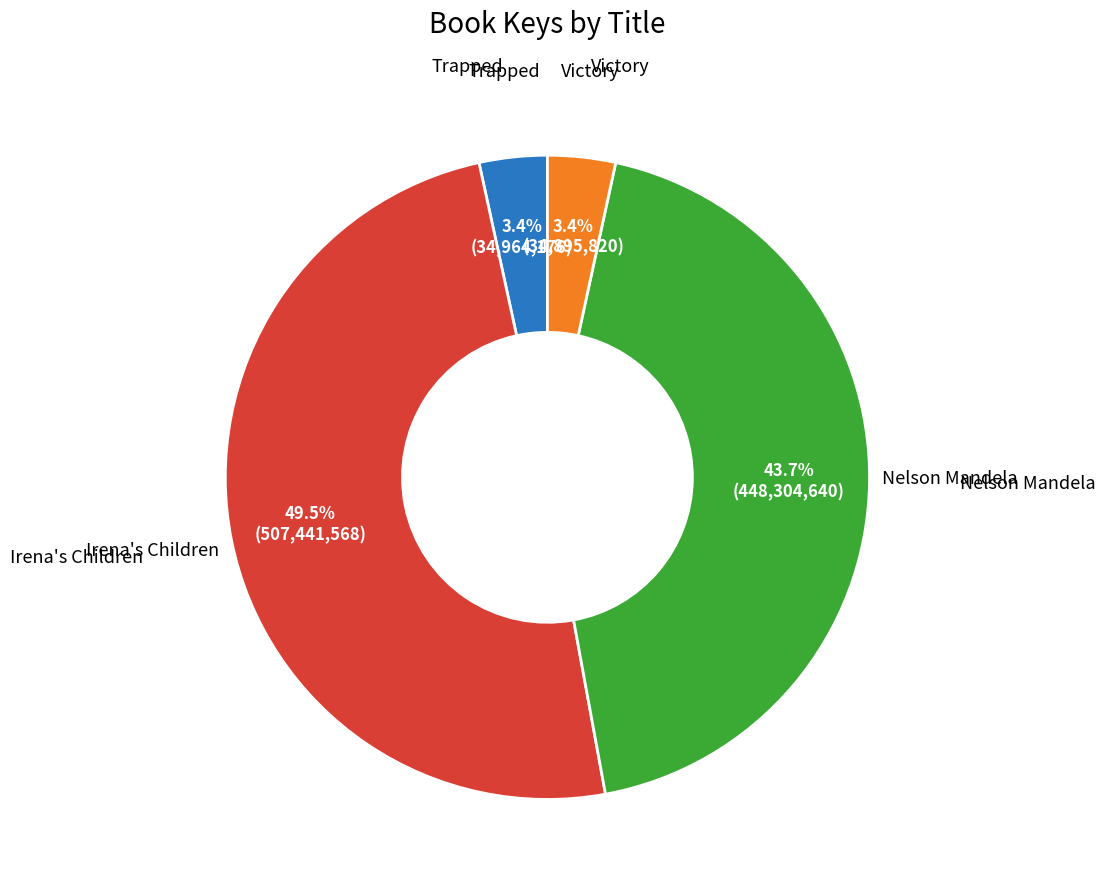

Is there a majority slice in this chart?

No